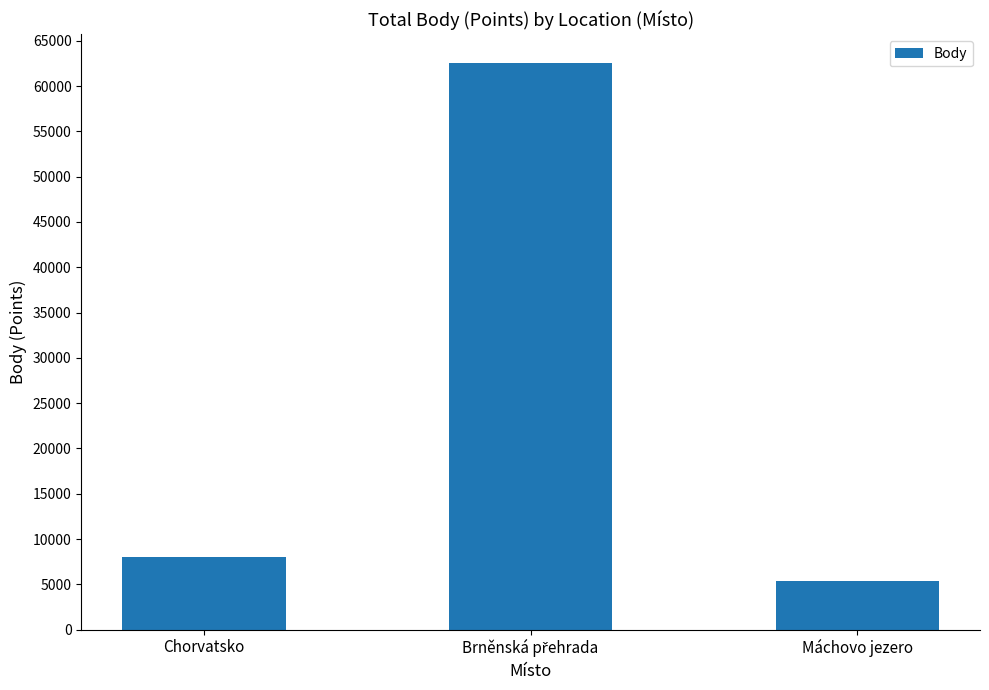

Does the chart contain stacked bars?

No